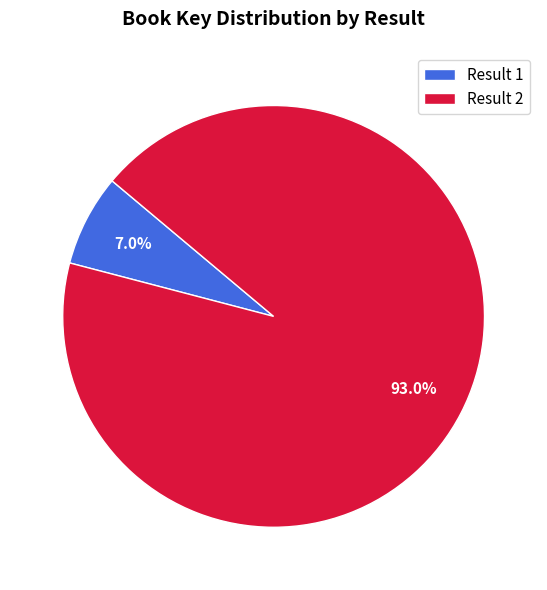

What is the total percentage of Result 1 and Result 2?

100.0%